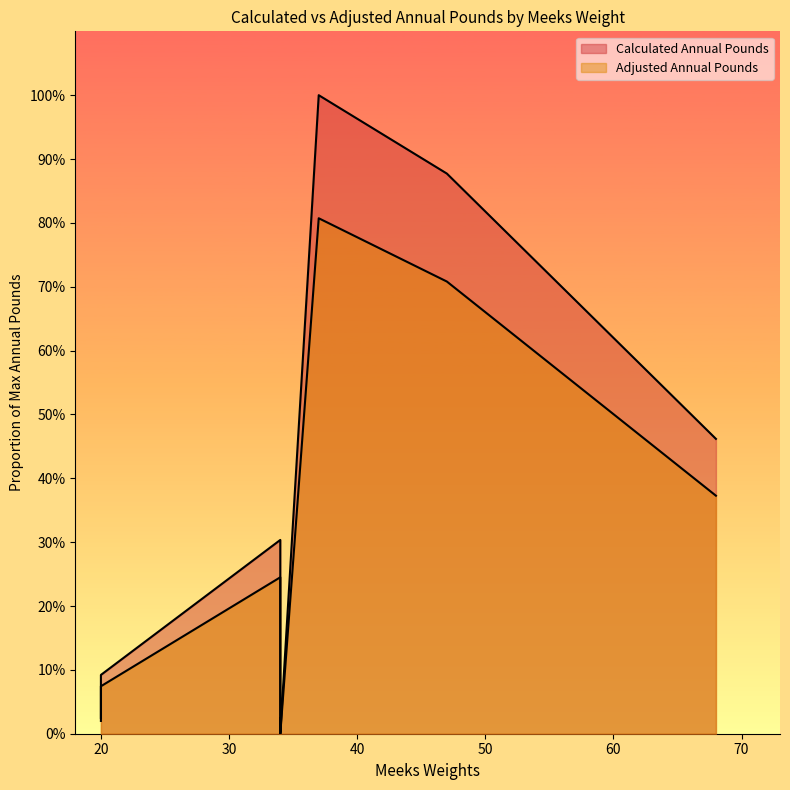

True or false: Calculated Annual Pounds has more than 1 interior local peaks.

True